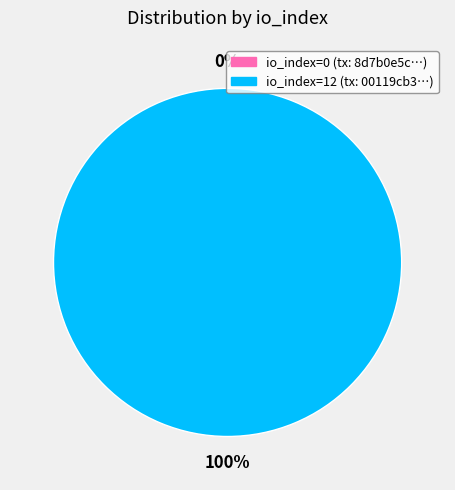

Count the number of slices in the pie.

2